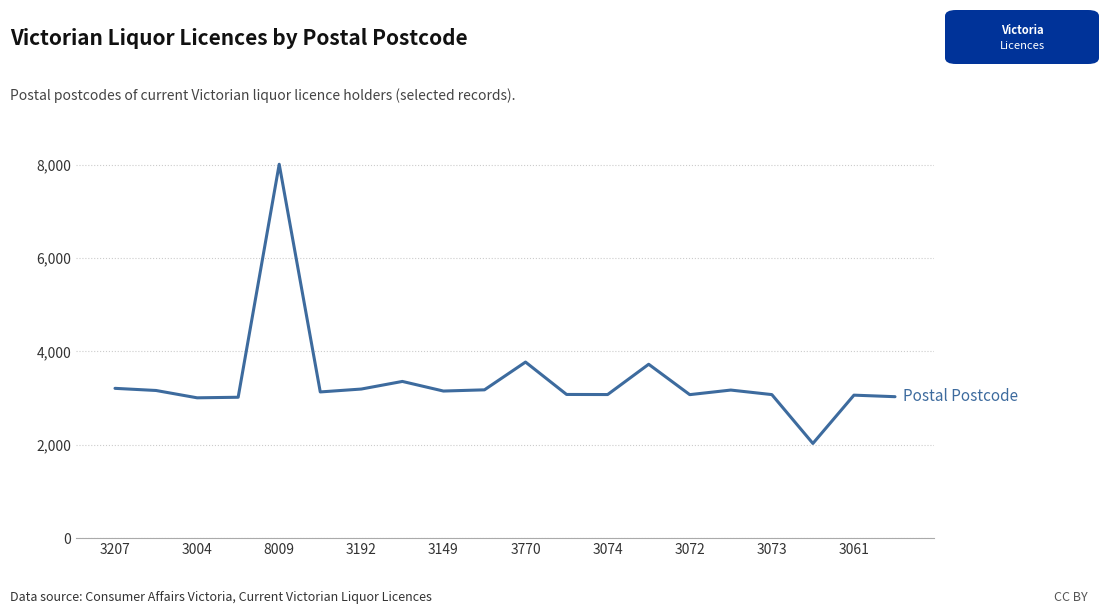

What is the difference between the maximum and minimum values?

5983